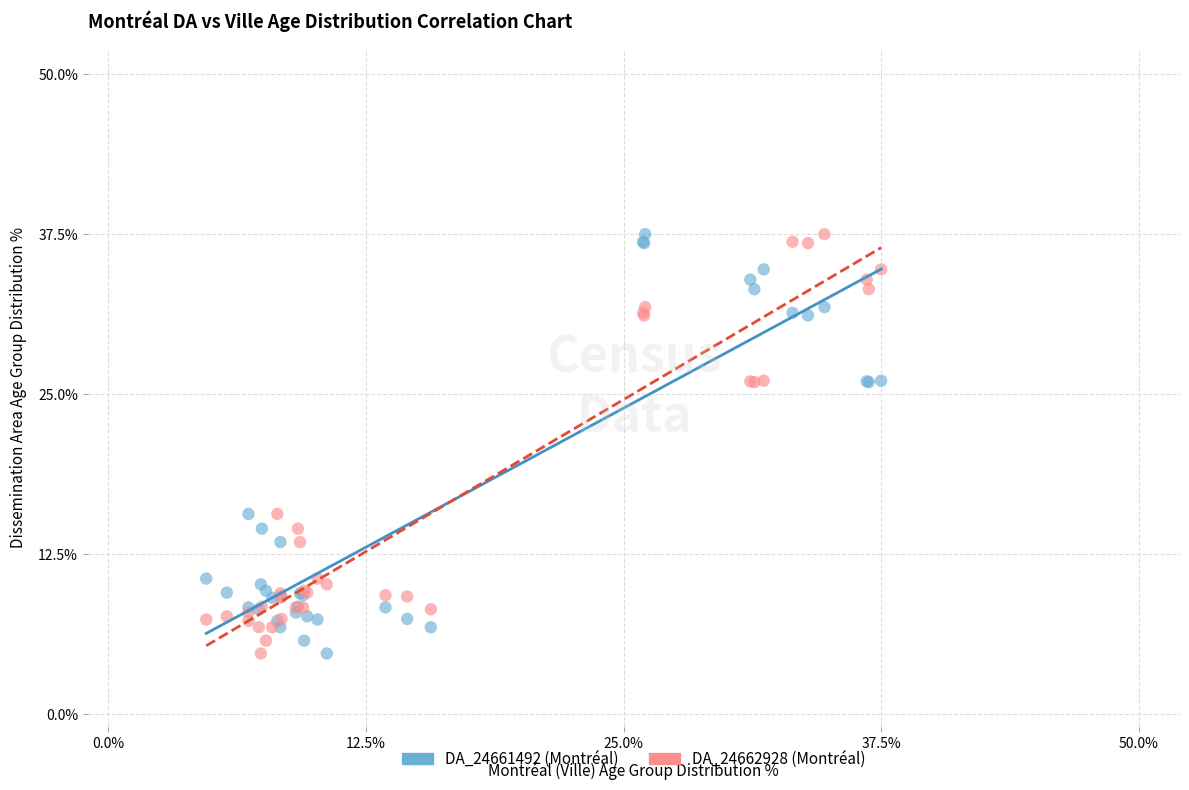

What is the X range (max minus min) for the scatter plot?

32.8